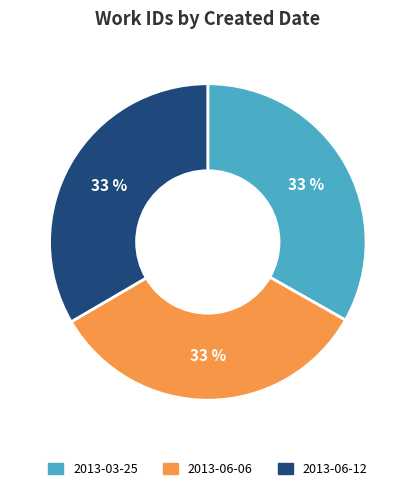

Does 2013-06-06 account for over 50% of the chart?

No